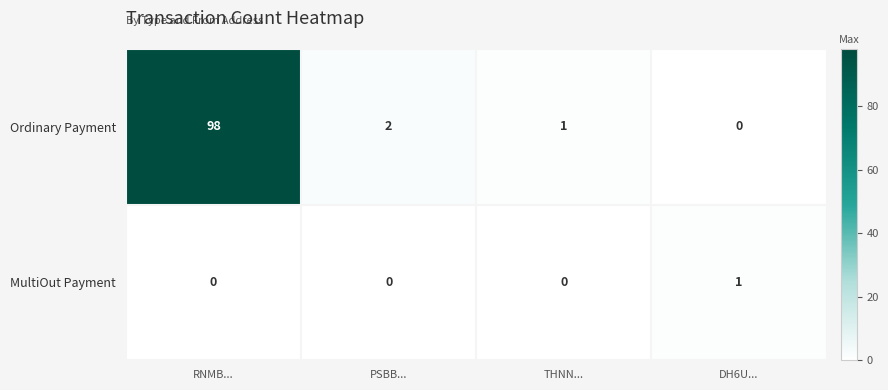

Reading left to right, list all the values displayed in this chart.

Ordinary Payment: RNMB...=98	PSBB...=2	THNN...=1	DH6U...=0
MultiOut Payment: RNMB...=0	PSBB...=0	THNN...=0	DH6U...=1